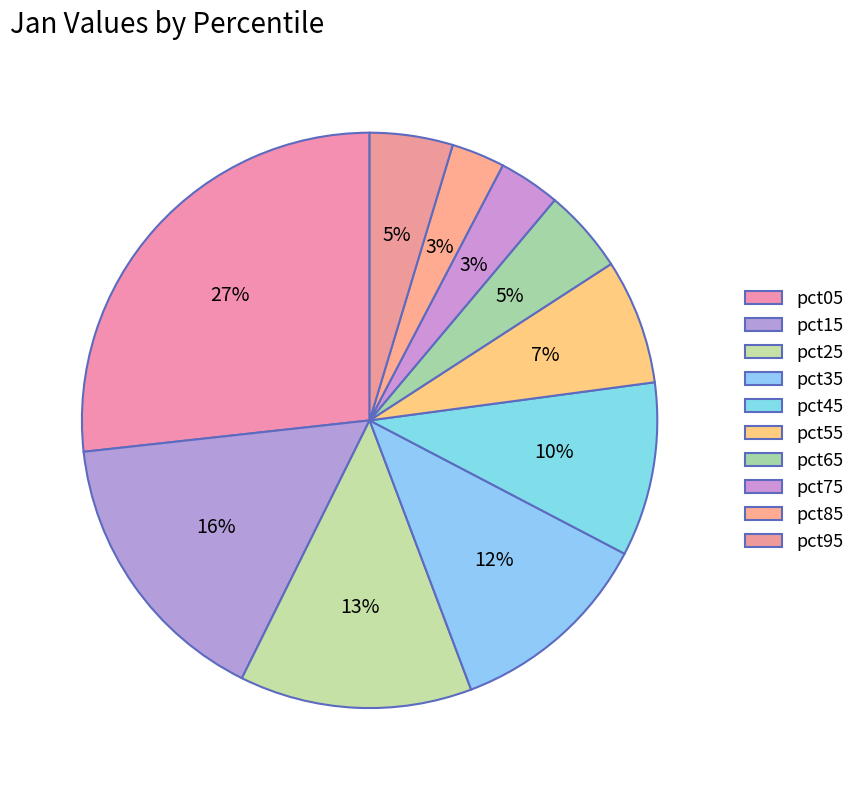

To the nearest percent, what percentage of the pie is pct05?

27%